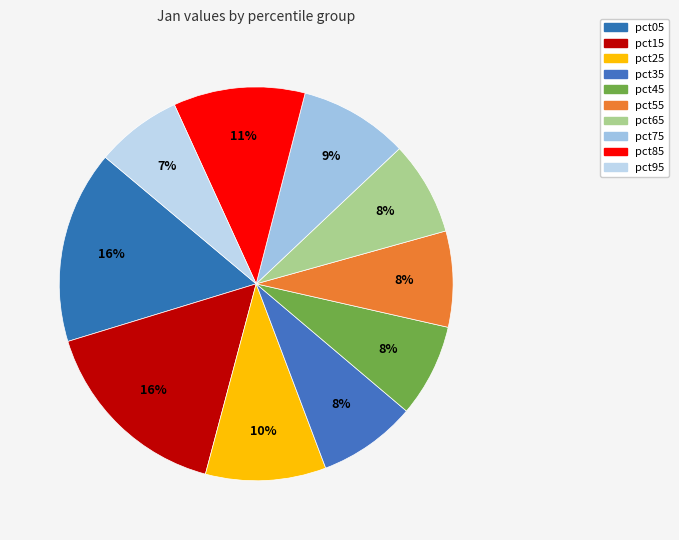

Which category has the smallest portion of the pie?

pct95